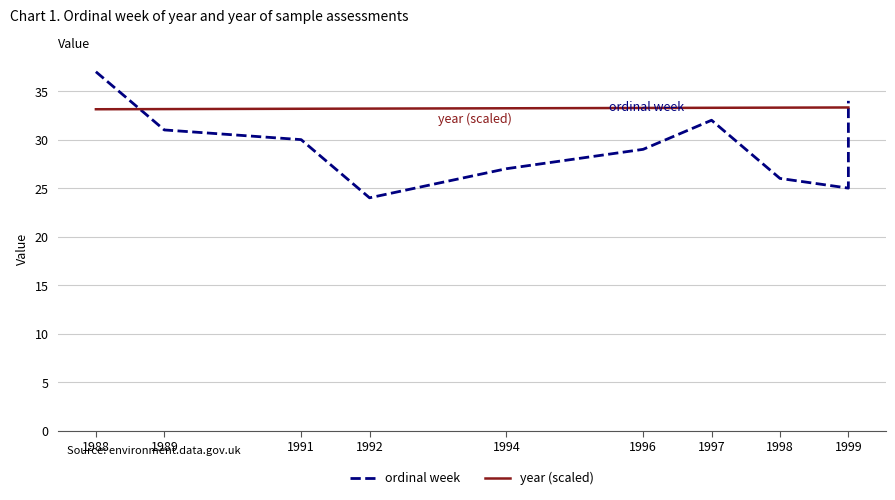

What are all the series names shown in the legend?

ordinal week, year (scaled)